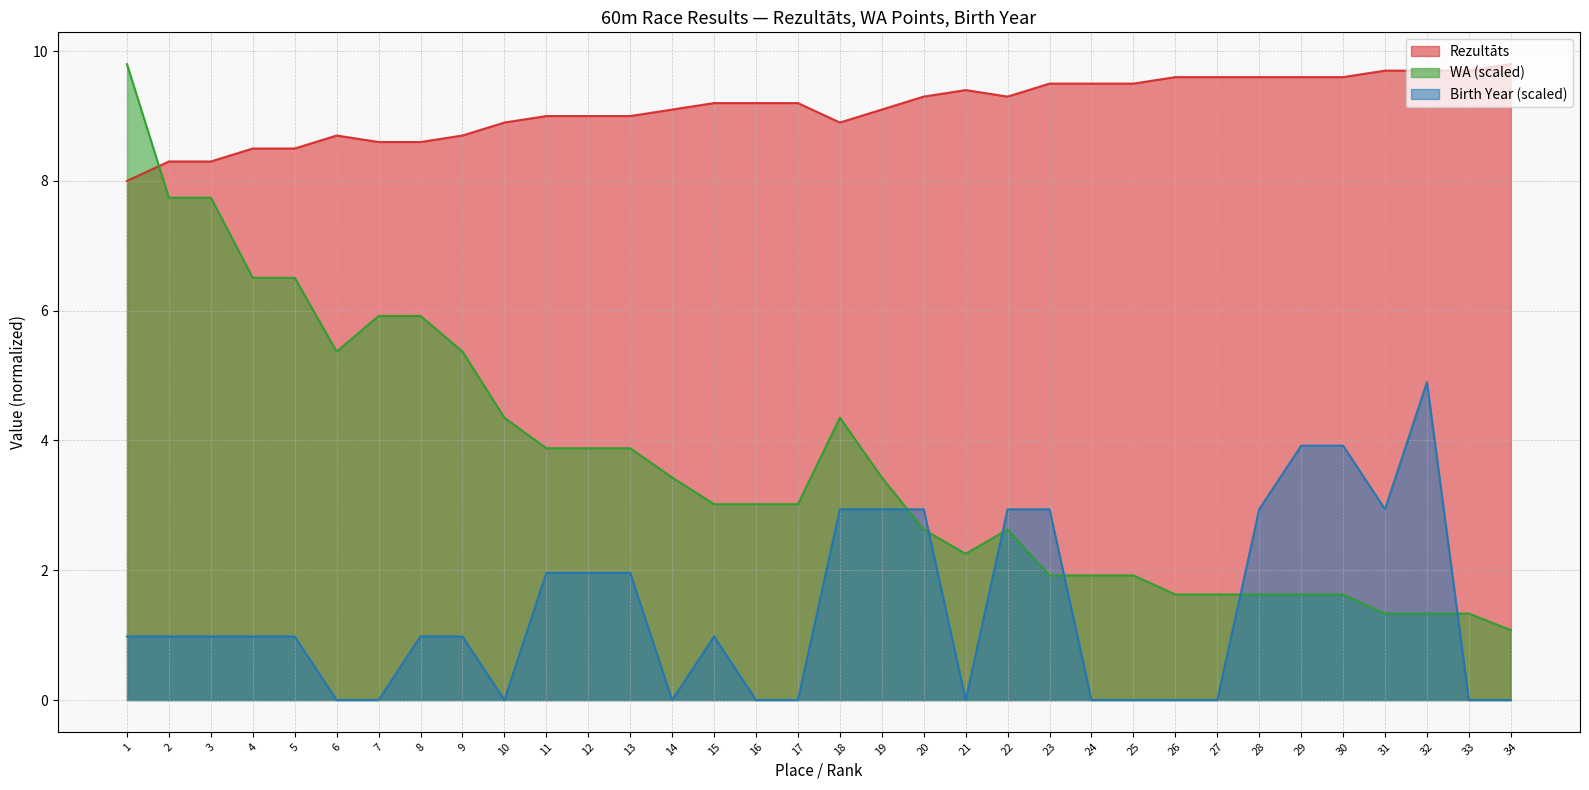

What is the total value across all series at 34?

10.9